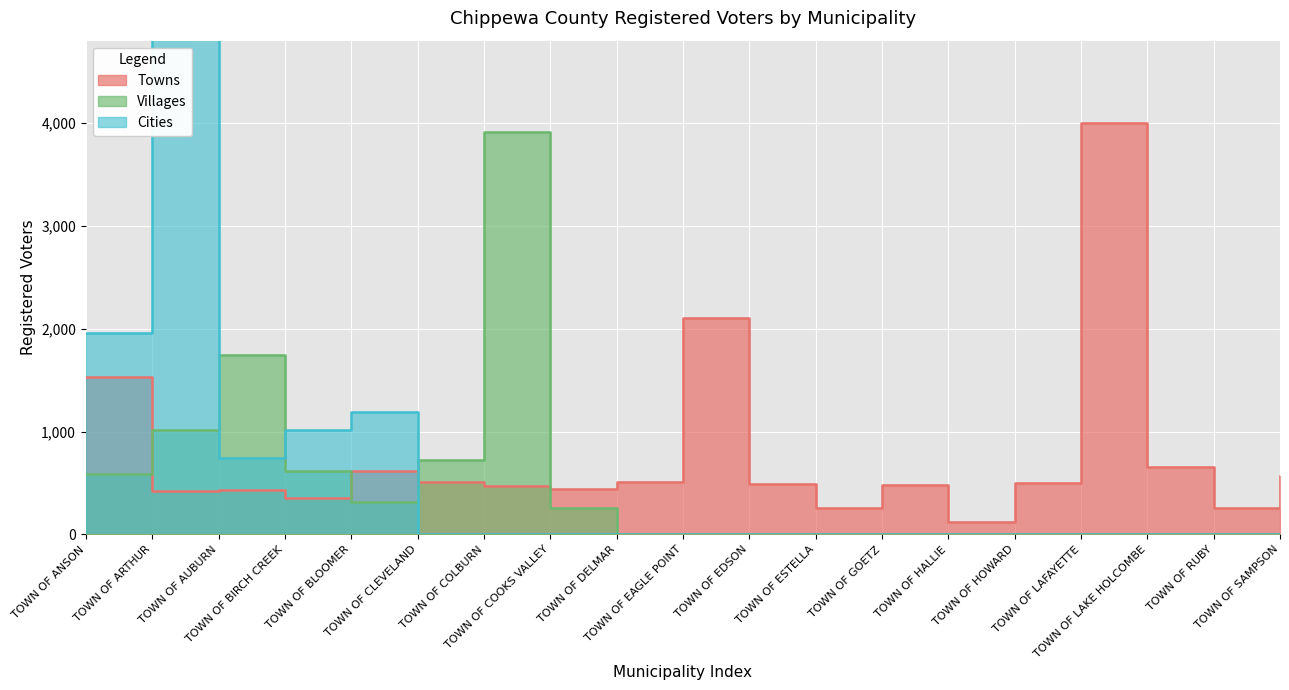

Reading left to right, transcribe all the data shown in this chart.

Towns: TOWN OF ANSON=1529	TOWN OF ARTHUR=423	TOWN OF AUBURN=437	TOWN OF BIRCH CREEK=359	TOWN OF BLOOMER=614	TOWN OF CLEVELAND=513	TOWN OF COLBURN=469	TOWN OF COOKS VALLEY=446	TOWN OF DELMAR=513	TOWN OF EAGLE POINT=2105	TOWN OF EDSON=488	TOWN OF ESTELLA=255	TOWN OF GOETZ=480	TOWN OF HALLIE=121	TOWN OF HOWARD=502	TOWN OF LAFAYETTE=4004	TOWN OF LAKE HOLCOMBE=654	TOWN OF RUBY=258	TOWN OF SAMPSON=573
Villages: TOWN OF ANSON=588	TOWN OF ARTHUR=1013	TOWN OF AUBURN=1744	TOWN OF BIRCH CREEK=614	TOWN OF BLOOMER=313	TOWN OF CLEVELAND=725	TOWN OF COLBURN=3909	TOWN OF COOKS VALLEY=262	TOWN OF DELMAR=0	TOWN OF EAGLE POINT=0	TOWN OF EDSON=0	TOWN OF ESTELLA=0	TOWN OF GOETZ=0	TOWN OF HALLIE=0	TOWN OF HOWARD=0	TOWN OF LAFAYETTE=0	TOWN OF LAKE HOLCOMBE=0	TOWN OF RUBY=0	TOWN OF SAMPSON=0
Cities: TOWN OF ANSON=1954	TOWN OF ARTHUR=7362	TOWN OF AUBURN=739	TOWN OF BIRCH CREEK=1019	TOWN OF BLOOMER=1187	TOWN OF CLEVELAND=0	TOWN OF COLBURN=0	TOWN OF COOKS VALLEY=0	TOWN OF DELMAR=0	TOWN OF EAGLE POINT=0	TOWN OF EDSON=0	TOWN OF ESTELLA=0	TOWN OF GOETZ=0	TOWN OF HALLIE=0	TOWN OF HOWARD=0	TOWN OF LAFAYETTE=0	TOWN OF LAKE HOLCOMBE=0	TOWN OF RUBY=0	TOWN OF SAMPSON=0